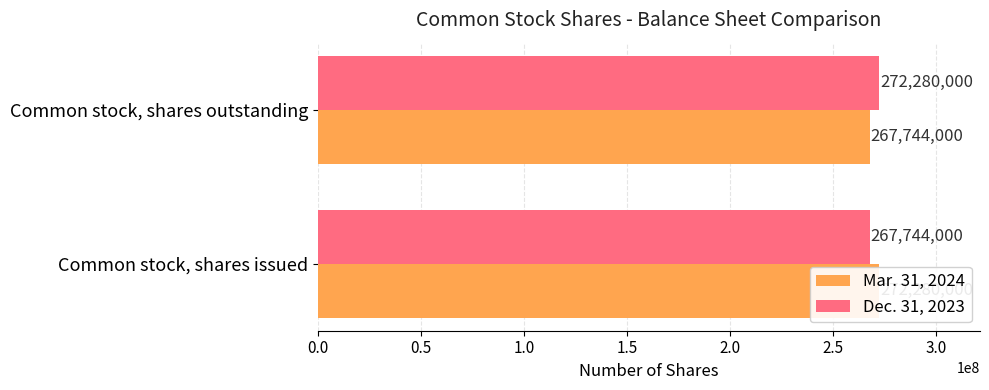

Reading left to right, extract all data points from this chart.

Mar. 31, 2024: 272280000	267744000
Dec. 31, 2023: 267744000	272280000